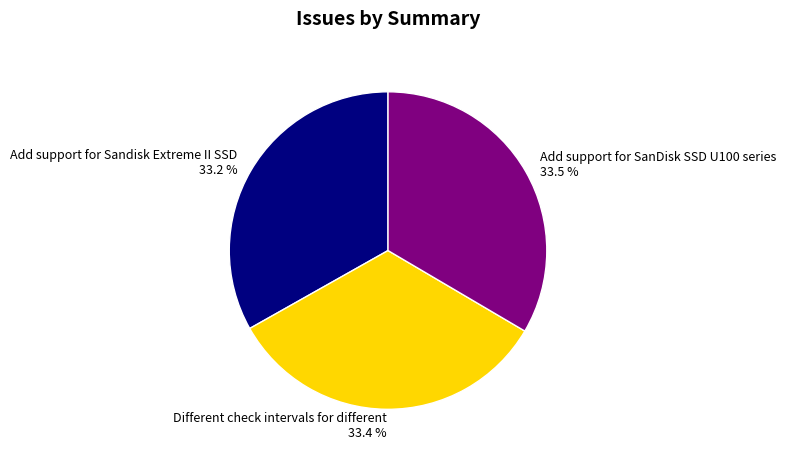

To the nearest percent, what percentage of the pie is Add support for Sandisk Extreme II SSD?

33%